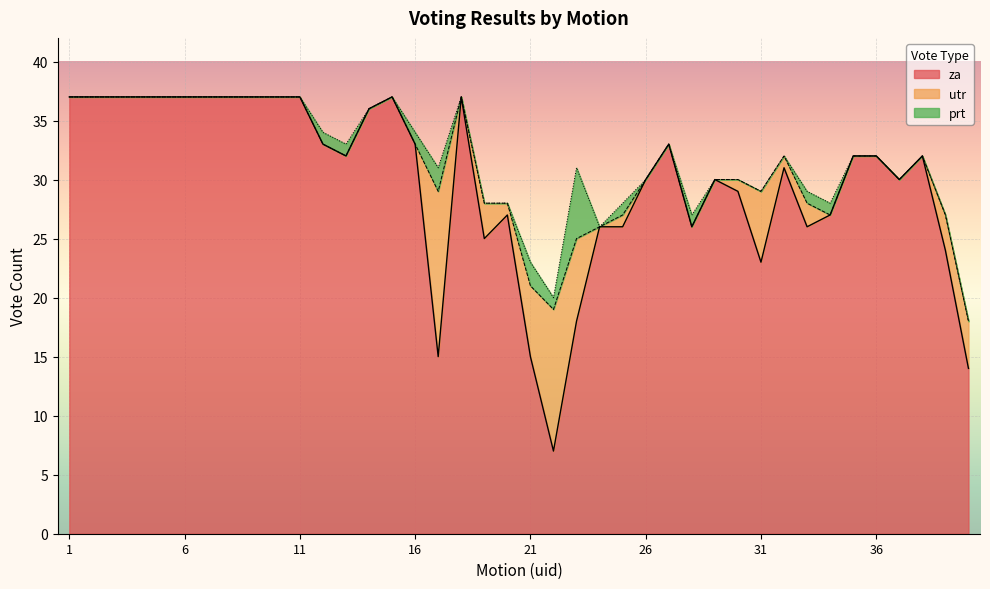

Which has a higher value, 16 or 36?

16